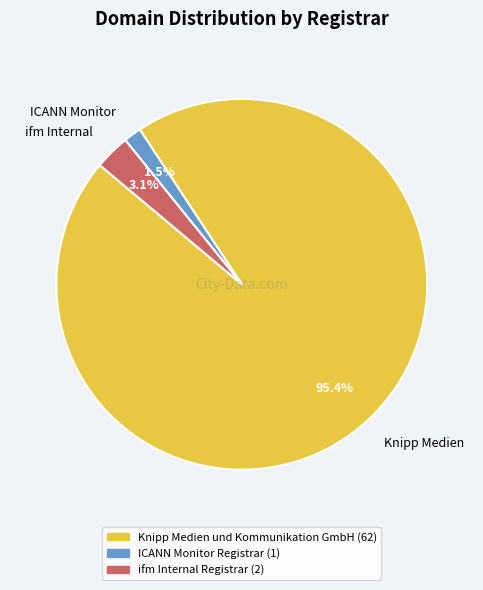

Which has a higher value, ifm Internal or Knipp Medien?

Knipp Medien